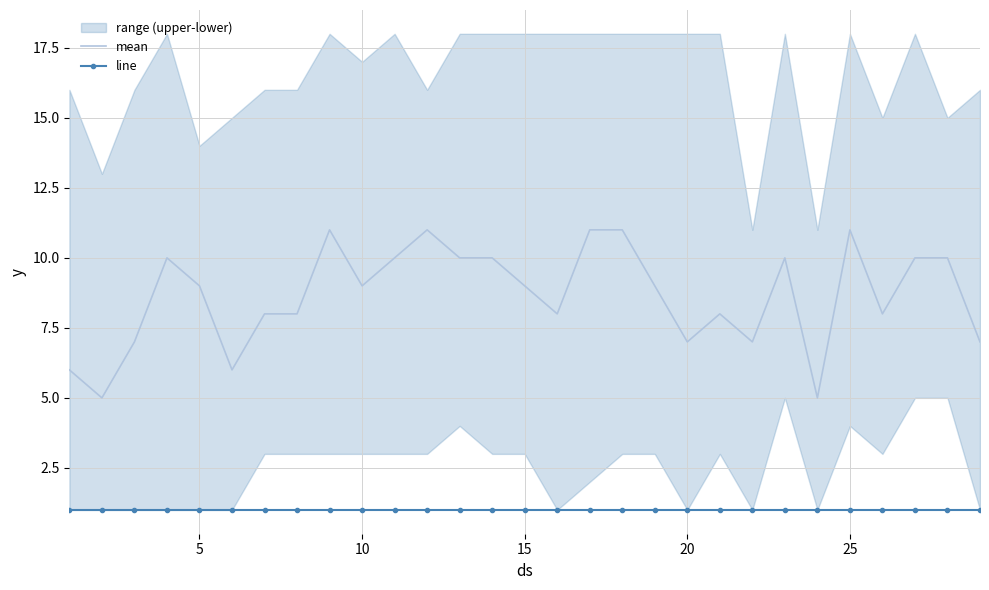

Count the mean values in the range 7 to 10.

20